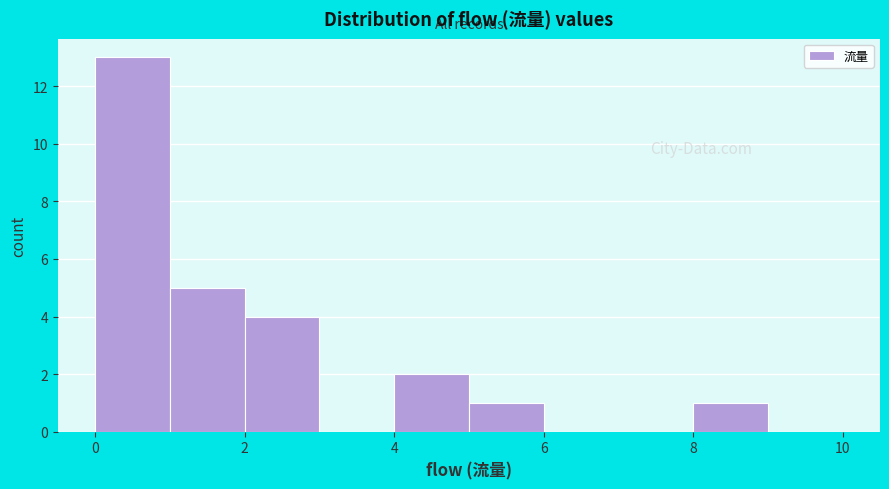

How tall is the bar that spans 8 to 9 on the x-axis? The values are not printed on the chart, so give them approximately, as read against the axis.

1